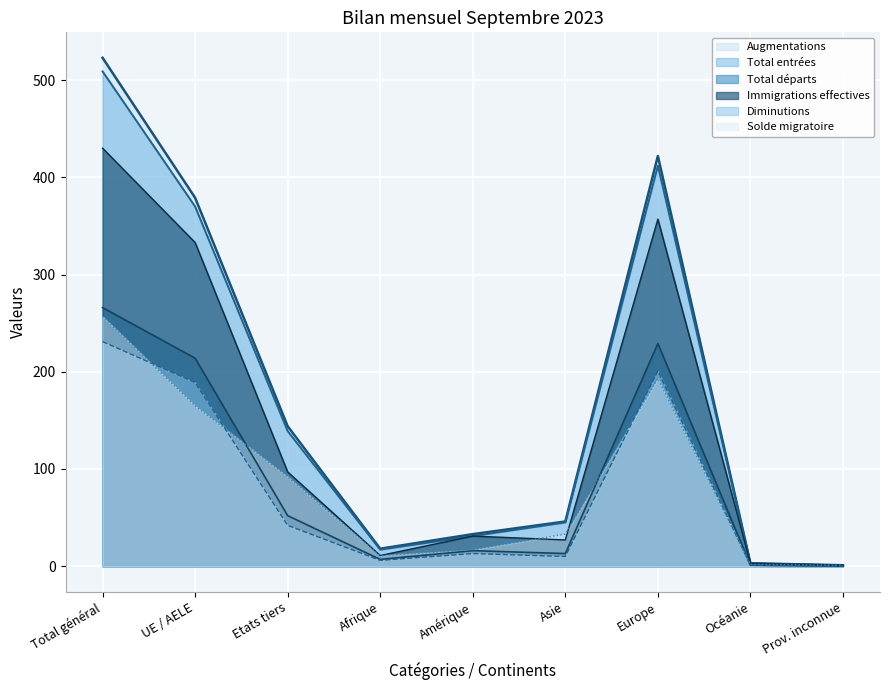

Reading left to right, list all the values displayed in this chart.

Augmentations: Total général=523	UE / AELE=379	Etats tiers=144	Afrique=18	Amérique=33	Asie=46	Europe=422	Océanie=3	Prov. inconnue=1
Total entrées: Total général=509	UE / AELE=370	Etats tiers=139	Afrique=17	Amérique=31	Asie=45	Europe=412	Océanie=3	Prov. inconnue=1
Total départs: Total général=266	UE / AELE=214	Etats tiers=52	Afrique=7	Amérique=16	Asie=13	Europe=229	Océanie=1	Prov. inconnue=0
Immigrations effectives: Total général=430	UE / AELE=333	Etats tiers=97	Afrique=11	Amérique=31	Asie=27	Europe=357	Océanie=3	Prov. inconnue=1
Diminutions: Total général=231	UE / AELE=189	Etats tiers=42	Afrique=6	Amérique=13	Asie=10	Europe=201	Océanie=1	Prov. inconnue=0
Solde migratoire: Total général=257	UE / AELE=165	Etats tiers=92	Afrique=11	Amérique=17	Asie=33	Europe=193	Océanie=2	Prov. inconnue=1